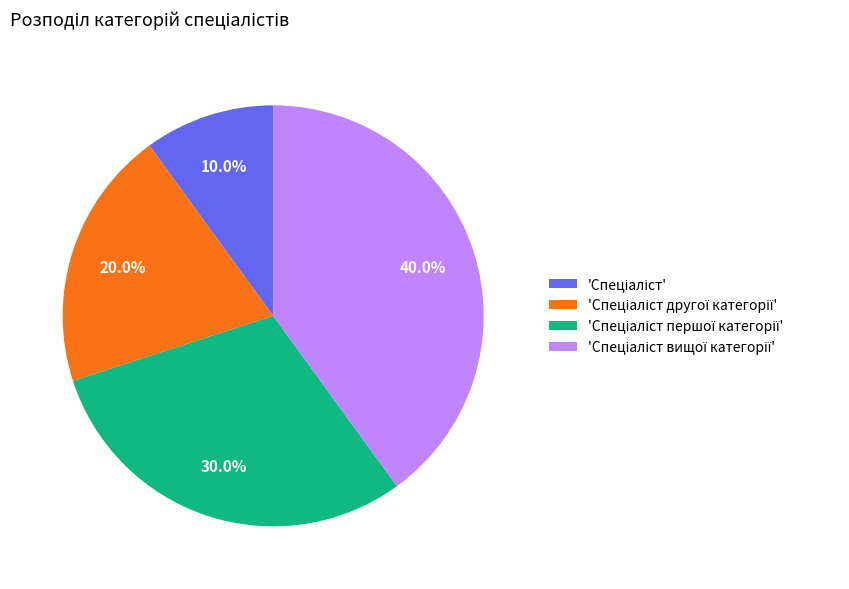

Is there a majority slice in this chart?

No